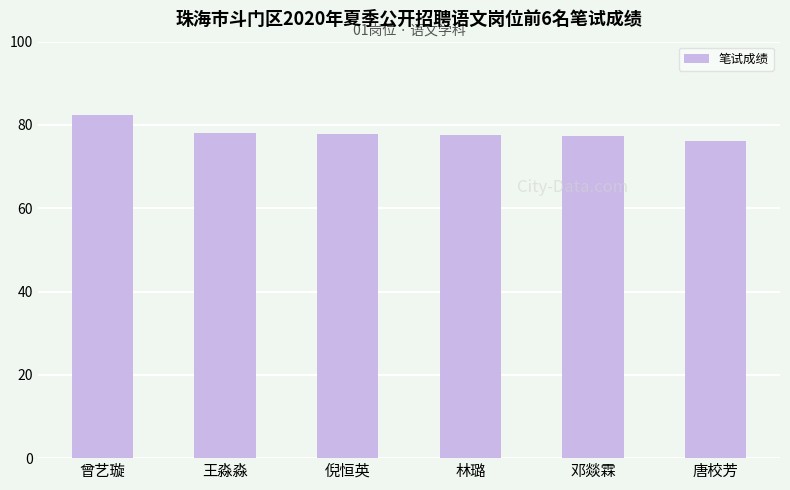

Which category has the highest value across all series?

曾艺璇